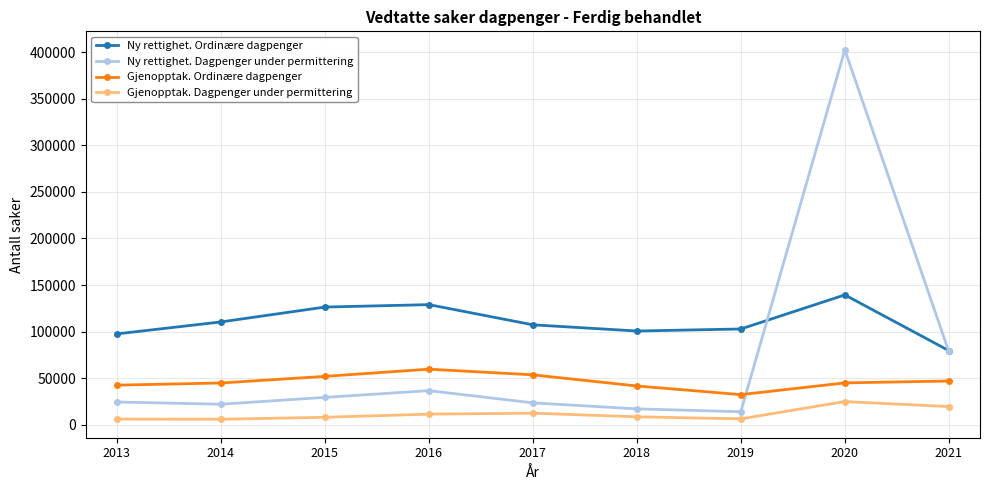

What is the highest value of the Gjenopptak. Ordinære dagpenger series?

59742